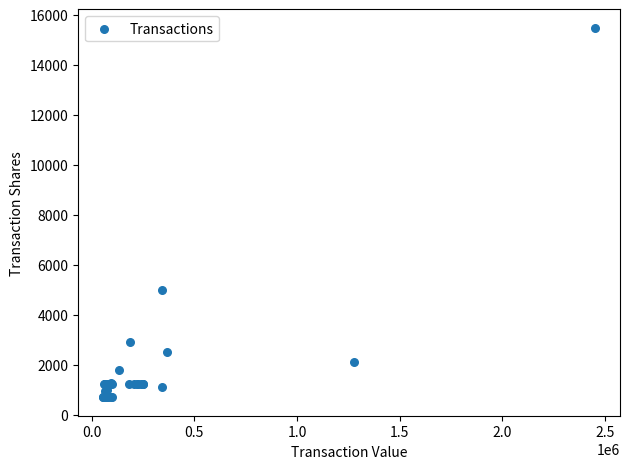

What Y value in the scatter plot is closest to 8095?

5000